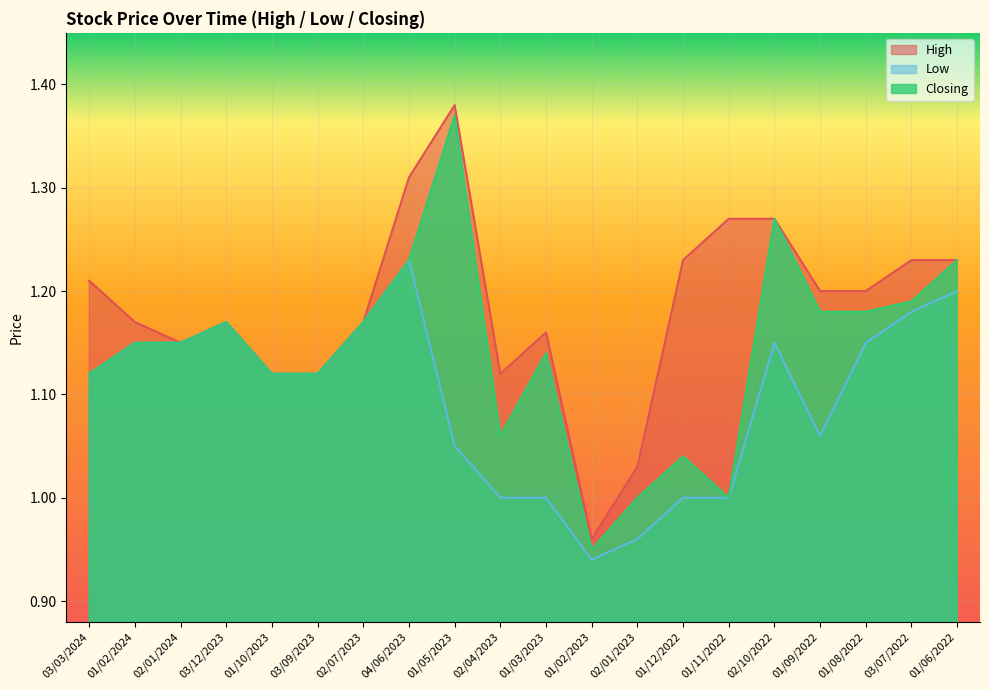

What is the sum of all High values?

23.7